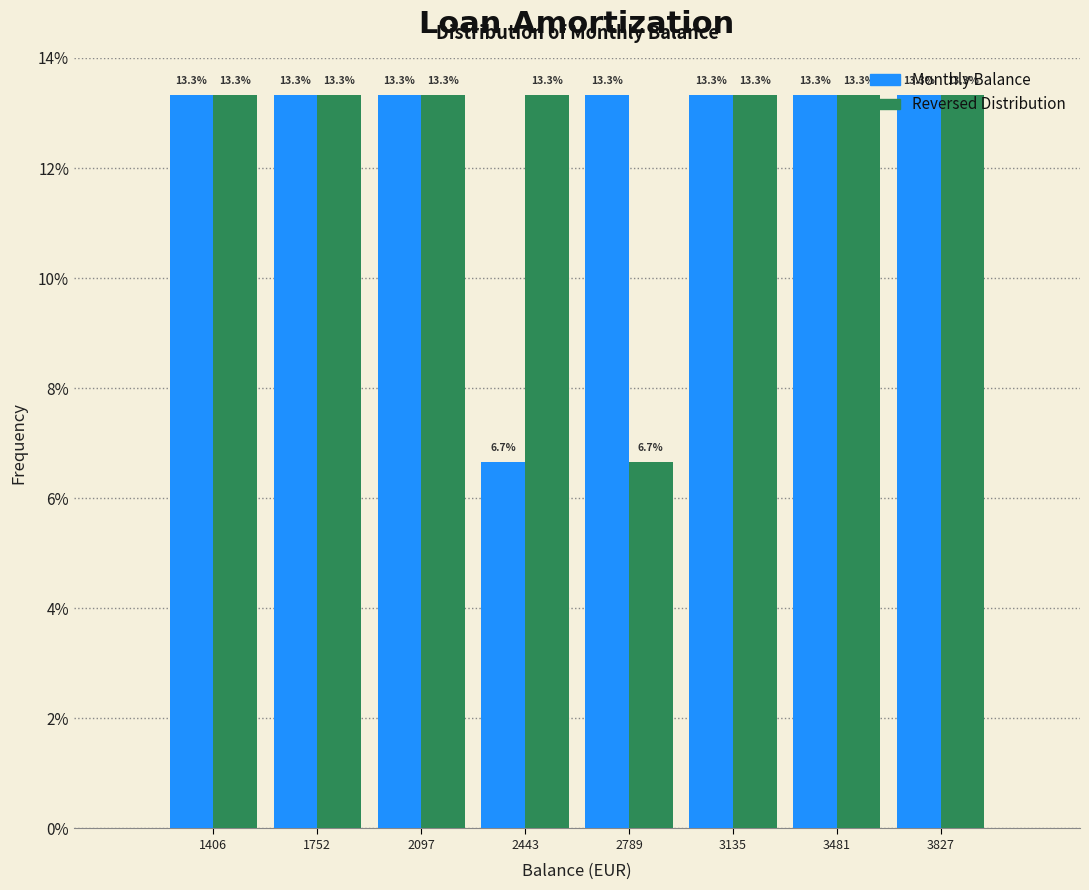

Reading left to right, transcribe this chart: for each range on the x-axis, give the height of each series' bar. The bar edges are not printed on the chart, so give them approximately, as read against the axis.

1250 to 1600: Monthly Balance=13.3	Reversed Distribution=13.3
1600 to 1950: Monthly Balance=13.3	Reversed Distribution=13.3
1950 to 2250: Monthly Balance=13.3	Reversed Distribution=13.3
2250 to 2600: Monthly Balance=6.7	Reversed Distribution=13.3
2600 to 2950: Monthly Balance=13.3	Reversed Distribution=6.7
2950 to 3300: Monthly Balance=13.3	Reversed Distribution=13.3
3300 to 3650: Monthly Balance=13.3	Reversed Distribution=13.3
3650 to 4000: Monthly Balance=13.3	Reversed Distribution=13.3